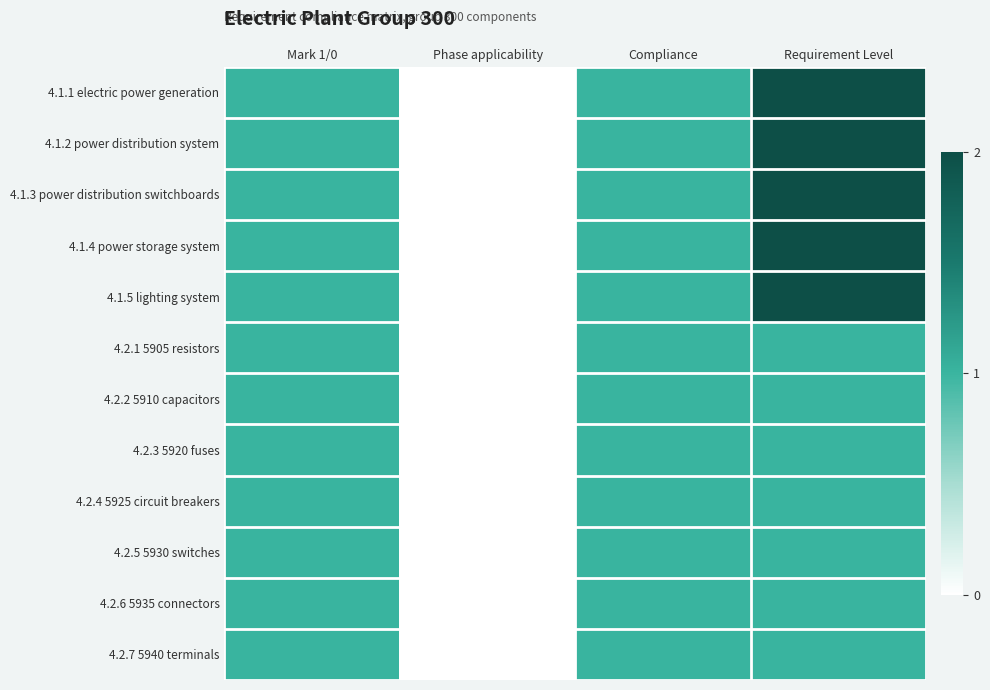

Rank the series at Phase applicability from highest to lowest value.

4.1.1 electric power generation, 4.1.2 power distribution system, 4.1.3 power distribution switchboards, 4.1.4 power storage system, 4.1.5 lighting system, 4.2.1 5905 resistors, 4.2.2 5910 capacitors, 4.2.3 5920 fuses, 4.2.4 5925 circuit breakers, 4.2.5 5930 switches, 4.2.6 5935 connectors, 4.2.7 5940 terminals